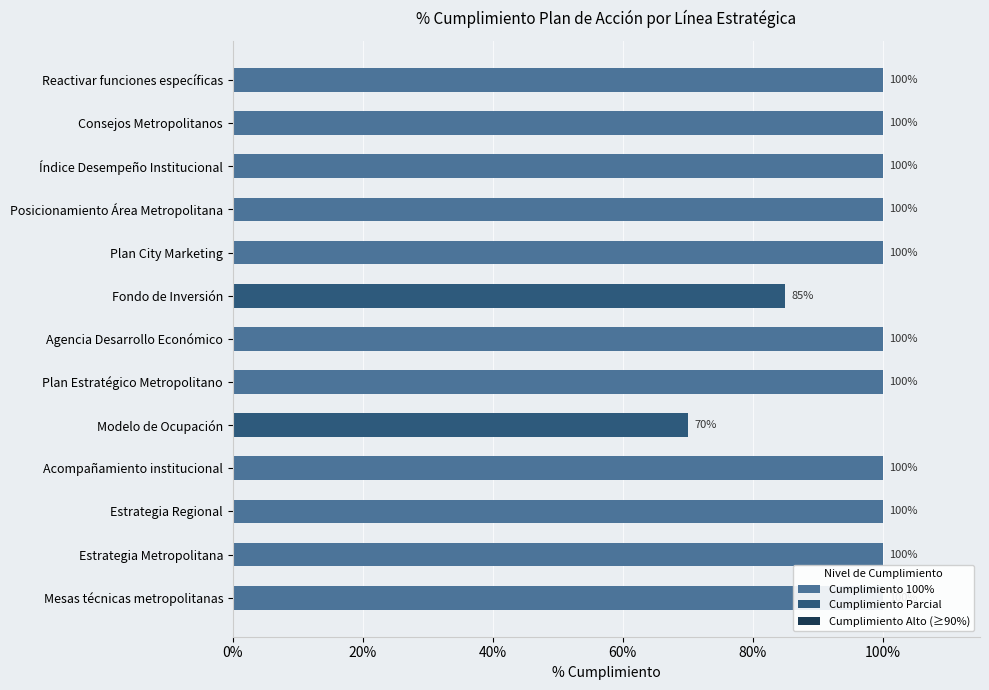

Read the value at Reactivar funciones específicas.

1.0